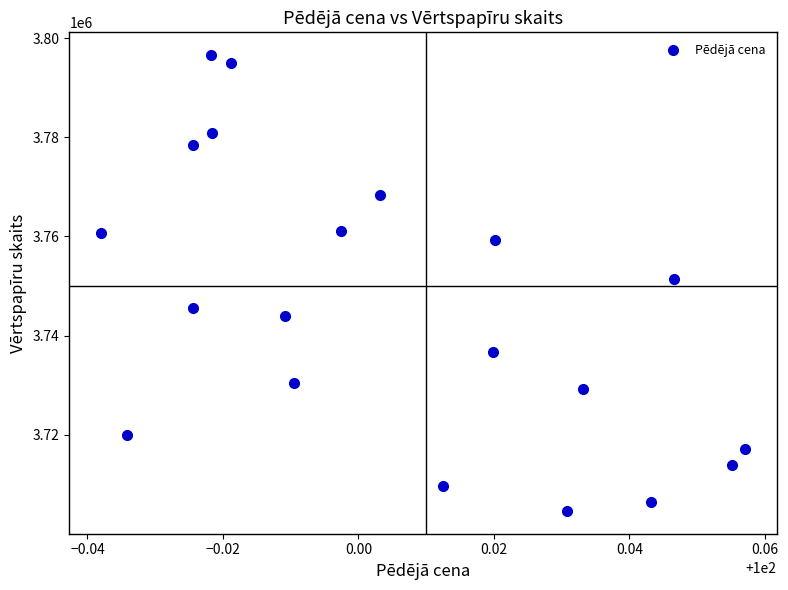

What is the range of Y values (max minus min)?

91918.2